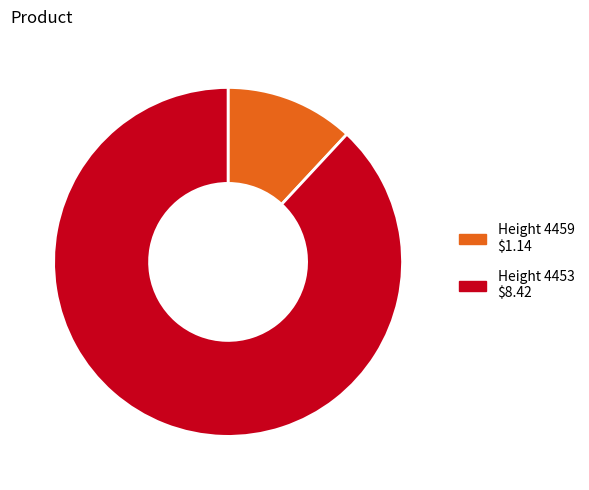

Which category has the biggest portion of the pie?

Height 4453